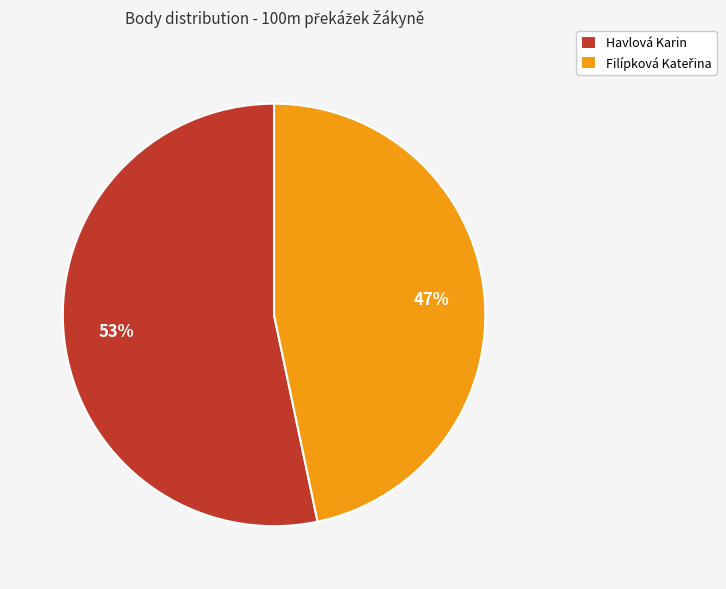

To the nearest percent, what is the average slice percentage?

50%